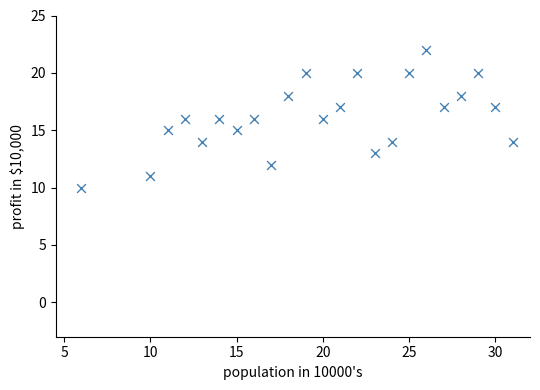

What is the range of X values (max minus min)?

25